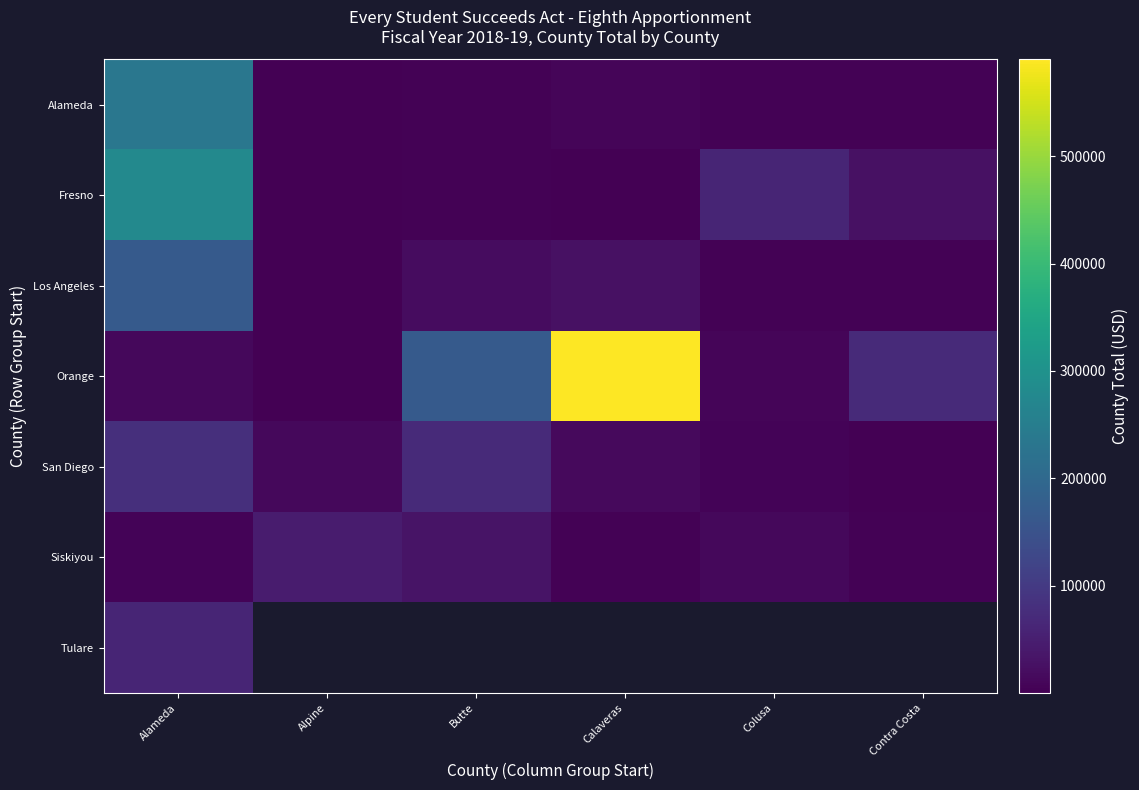

Which series has the widest spread of values?

Orange